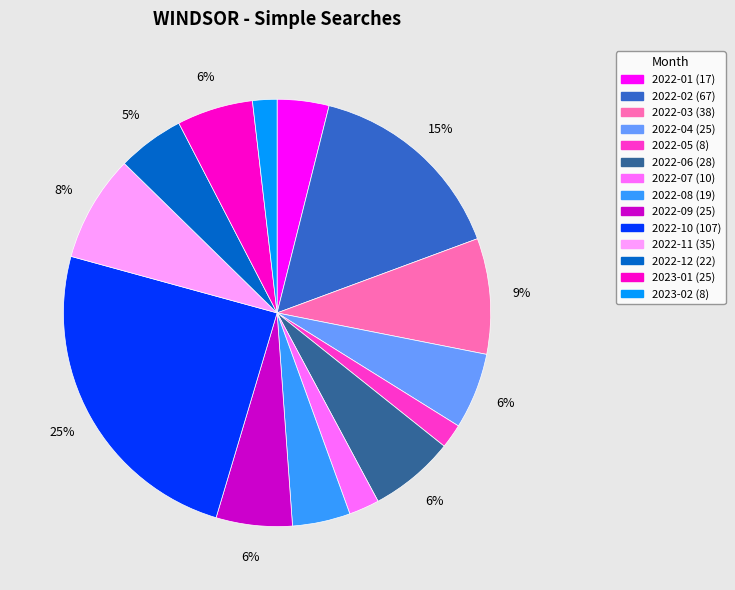

Is the sum of 2023-01 and 2022-02 greater than half?

No